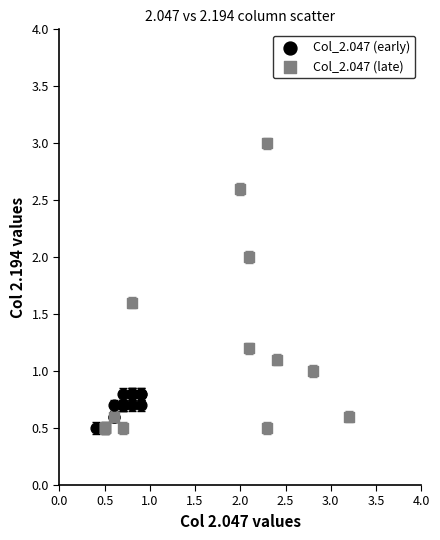

Which series contains the highest Y value?

Col_2.047 (late)